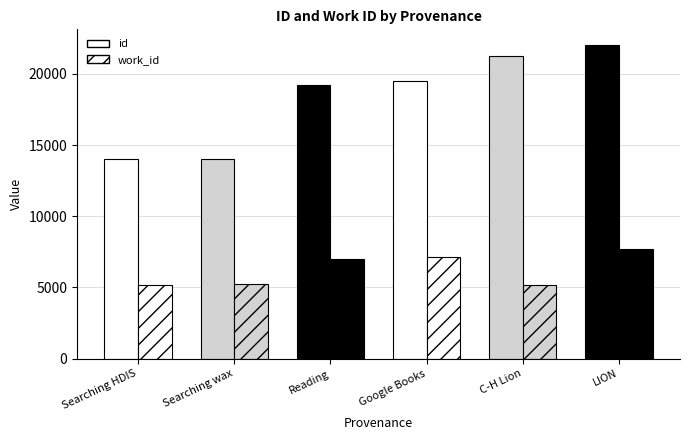

How many data points does each series have?

6